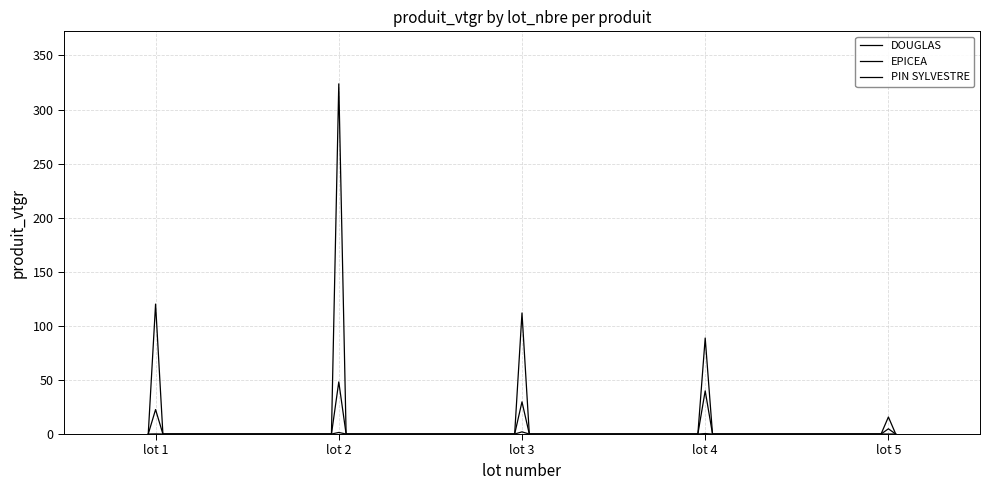

At which label is PIN SYLVESTRE closest to 0?

lot 1